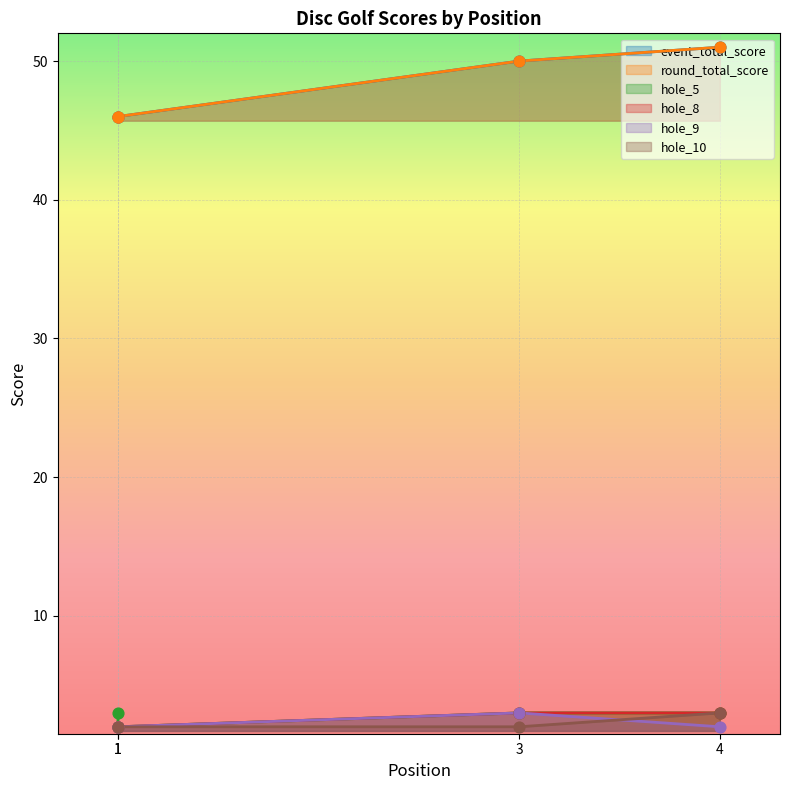

Which series contains the highest Y value?

event_total_score